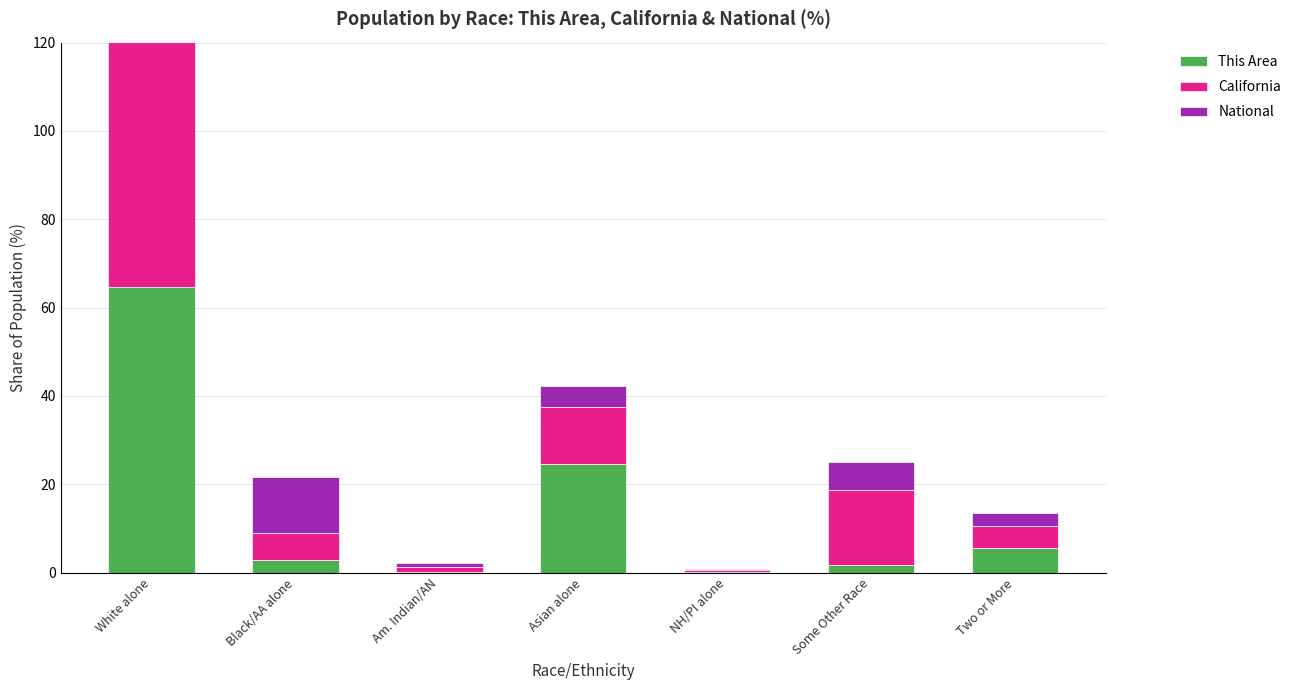

Rank the categories by This Area value from highest to lowest.

White alone, Asian alone, Two or More, Black/AA alone, Some Other Race, Am. Indian/AN, NH/PI alone